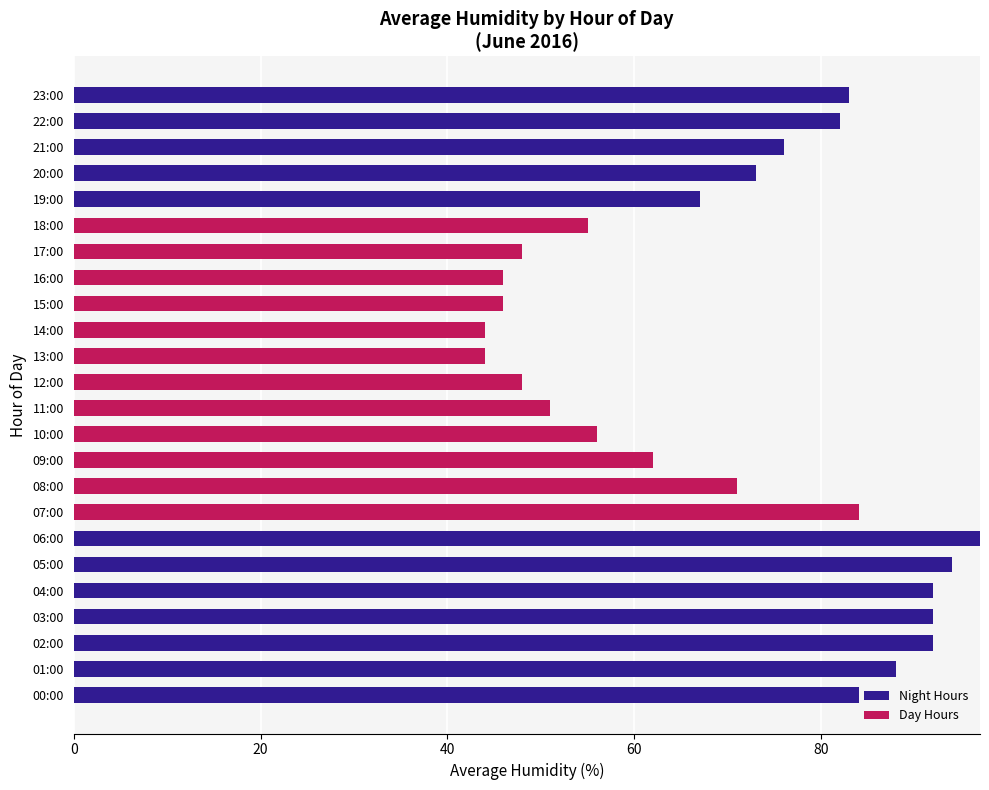

Which category has the highest value in the Night Hours series?

06:00